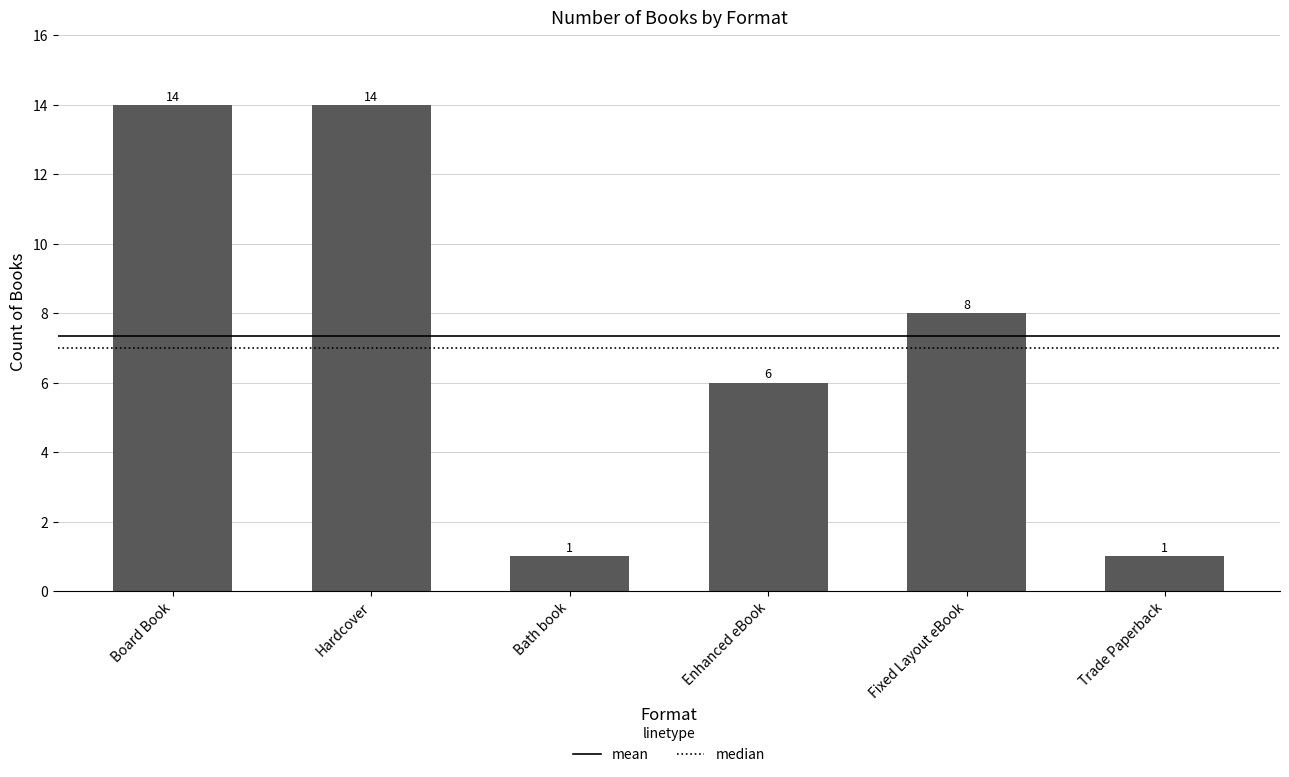

Reading right to left, transcribe all the data shown in this chart.

Trade Paperback=1	Fixed Layout eBook=8	Enhanced eBook=6	Bath book=1	Hardcover=14	Board Book=14